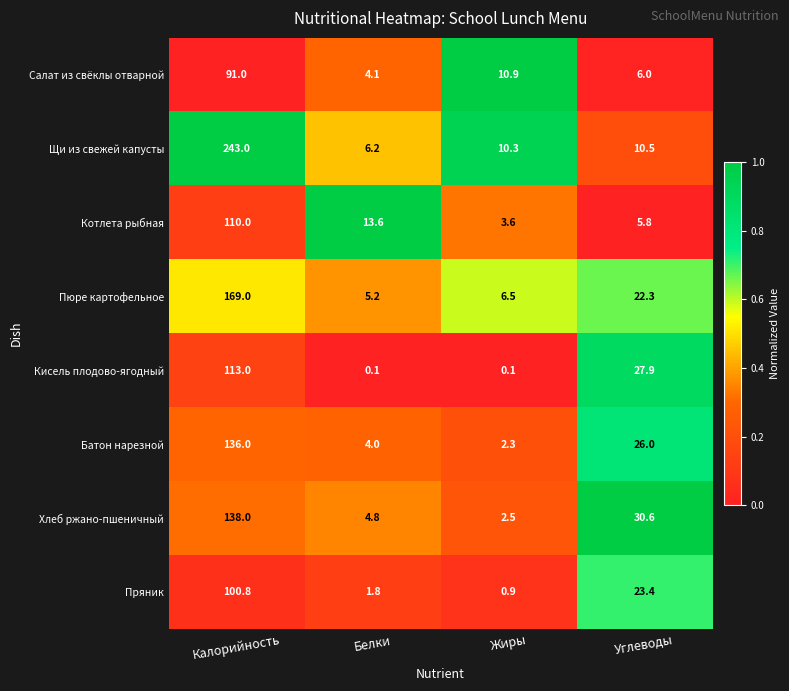

True or false: Щи из свежей капусты has a value of 9.3 at Белки.

False